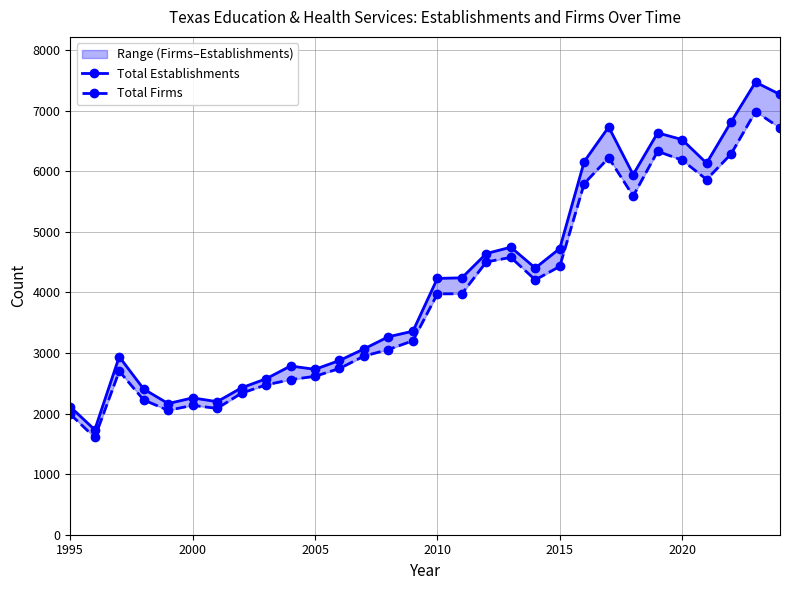

True or false: Total Firms and Total Establishments cross at least once.

False